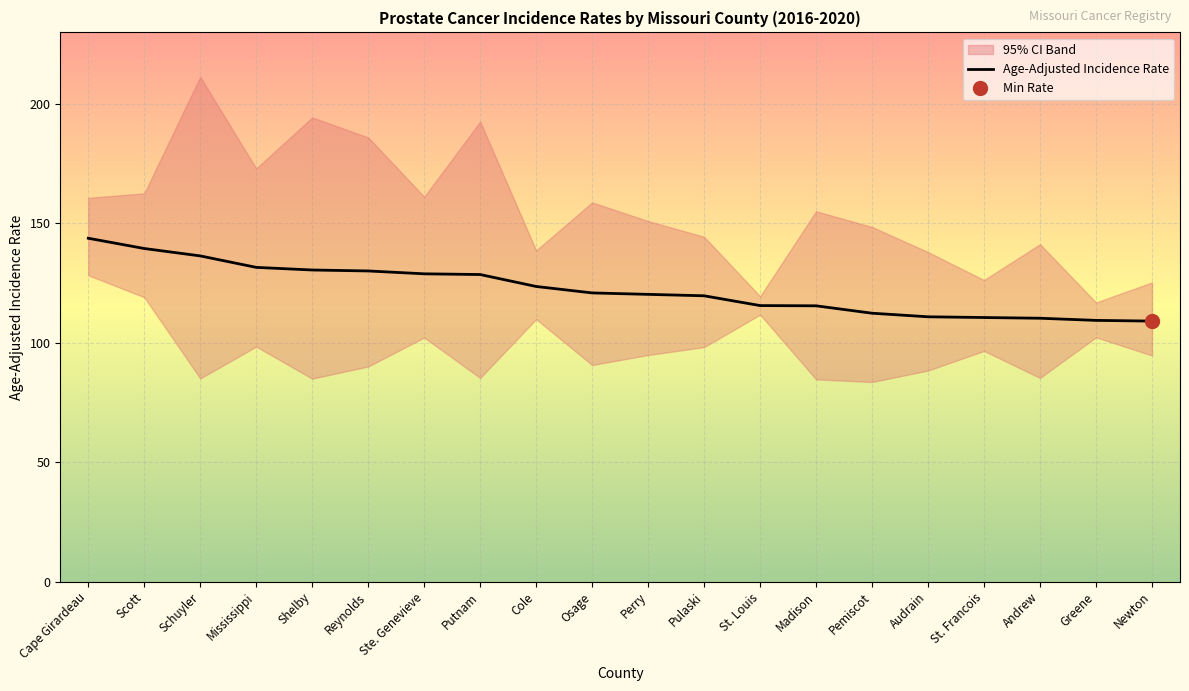

What is the greatest value displayed?

143.8